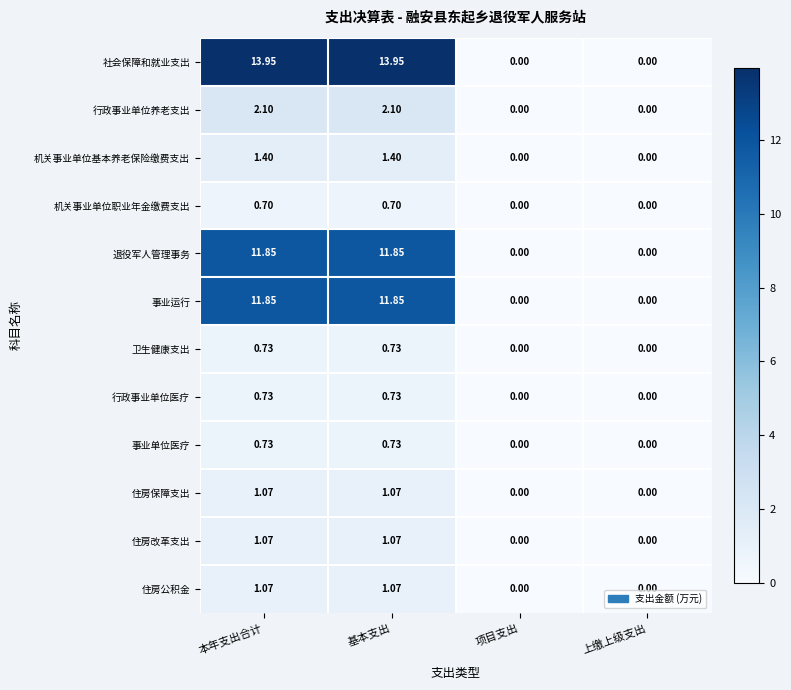

Which series has the widest spread of values?

社会保障和就业支出